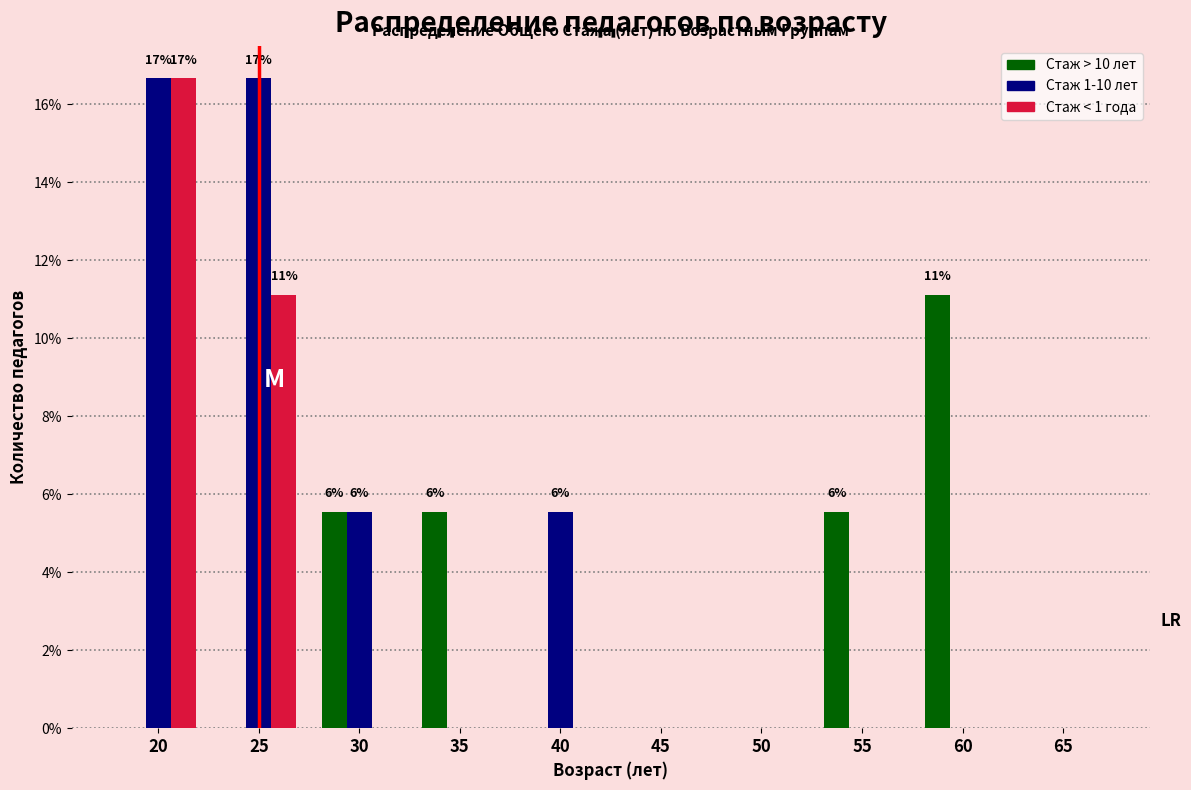

Reading left to right, list all the values displayed in this chart.

Стаж > 10 лет: 20=0.0	25=0.0	30=5.6	35=5.6	40=0.0	45=0.0	50=0.0	55=5.6	60=11.1	65=0.0
Стаж 1-10 лет: 20=16.7	25=16.7	30=5.6	35=0.0	40=5.6	45=0.0	50=0.0	55=0.0	60=0.0	65=0.0
Стаж < 1 года: 20=16.7	25=11.1	30=0.0	35=0.0	40=0.0	45=0.0	50=0.0	55=0.0	60=0.0	65=0.0